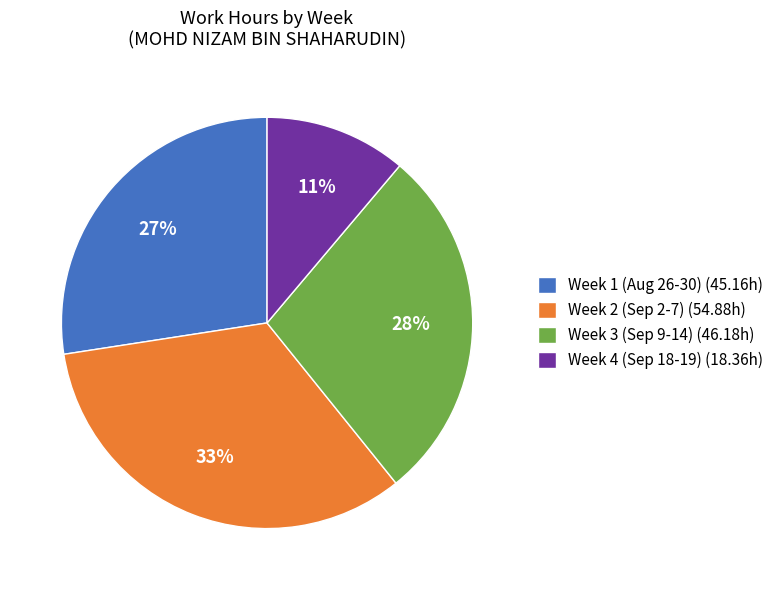

Is the sum of Week 2 (Sep 2-7) (54.88h) and Week 3 (Sep 9-14) (46.18h) greater than half?

Yes